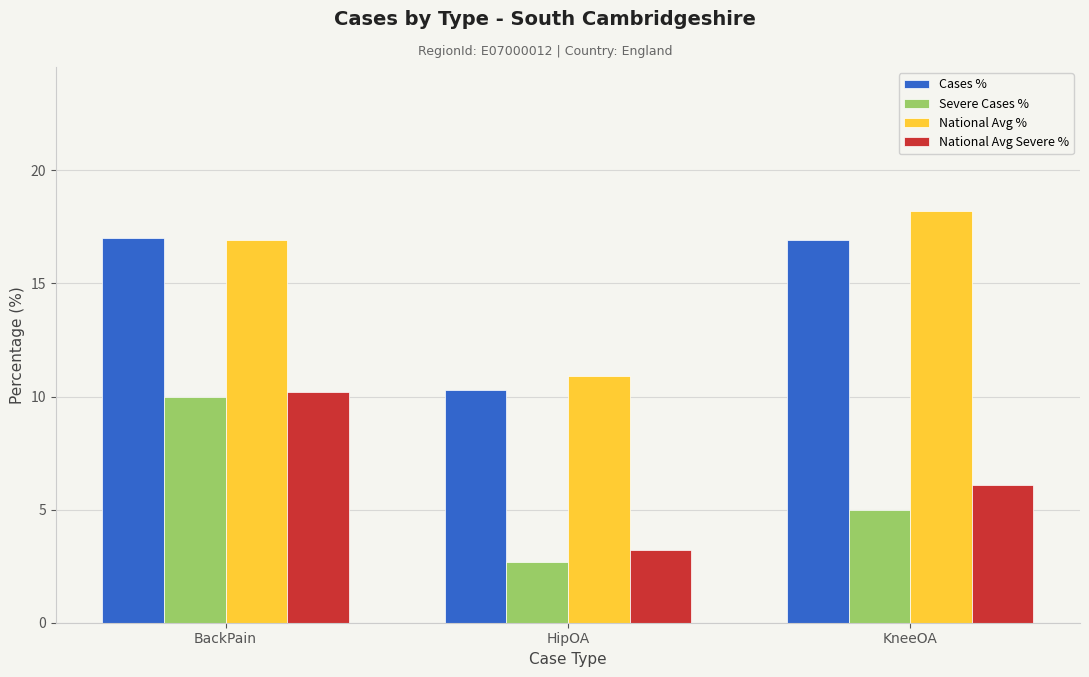

How many categories are shown in the chart?

3